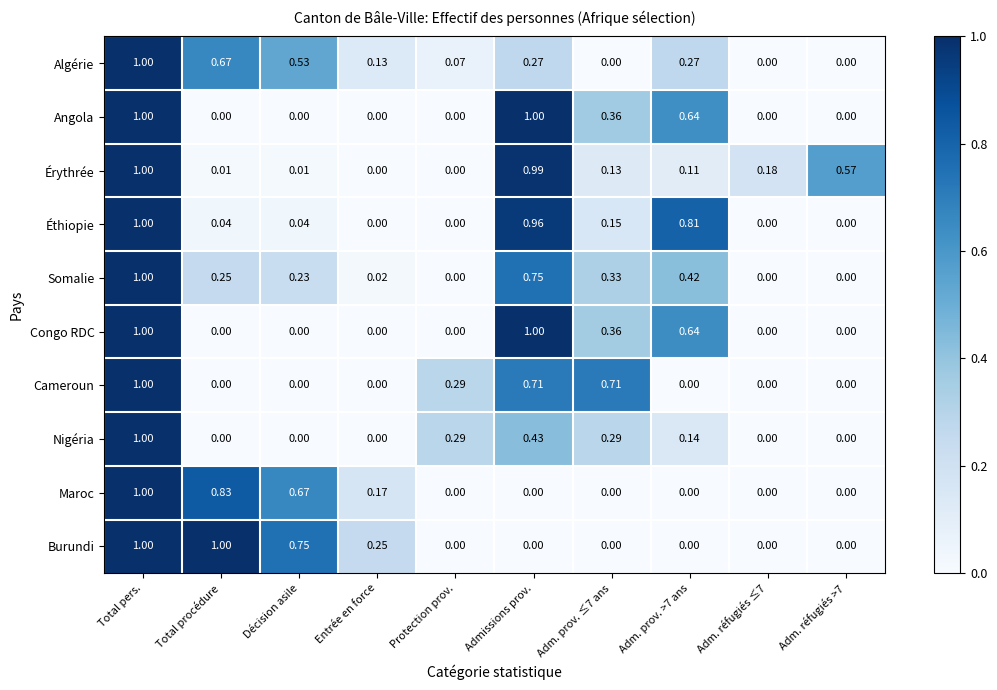

At which category is the sum across all series the highest?

Total pers.